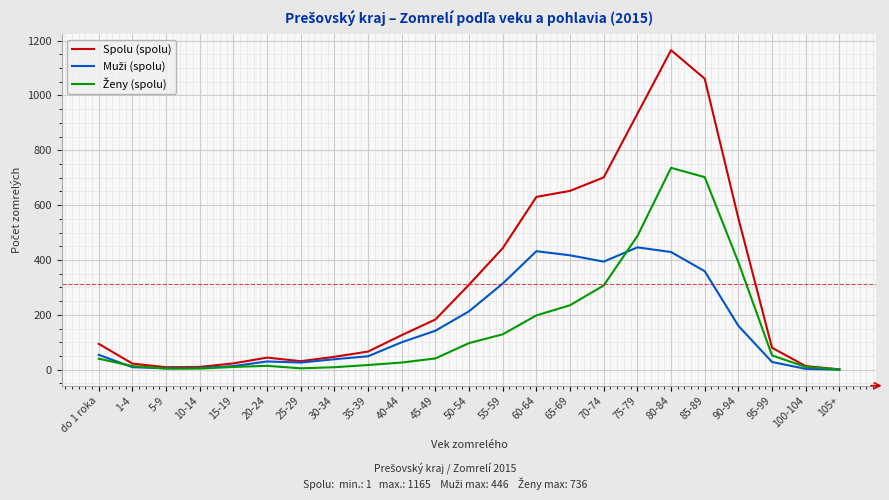

True or false: Spolu (spolu) has a value of 908 at 60-64.

False